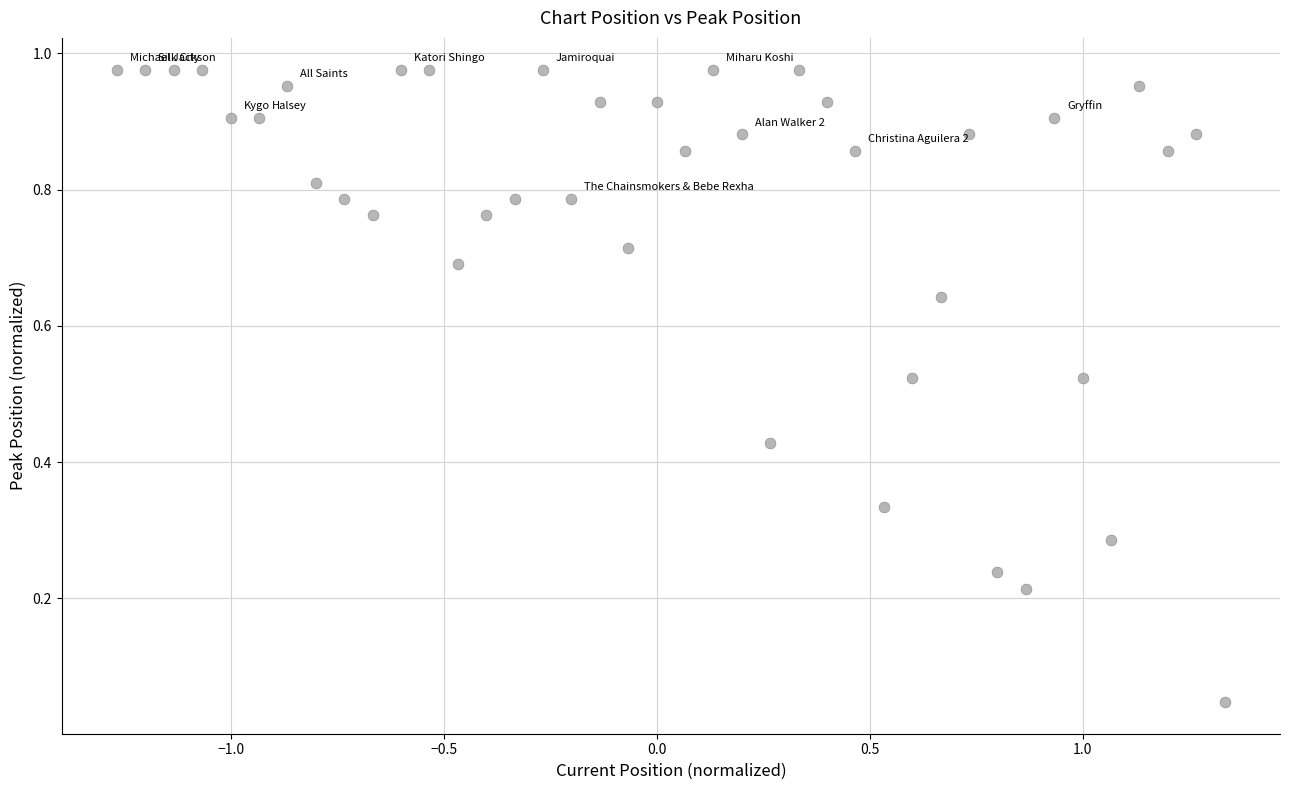

What is the range of X values (max minus min)?

2.6